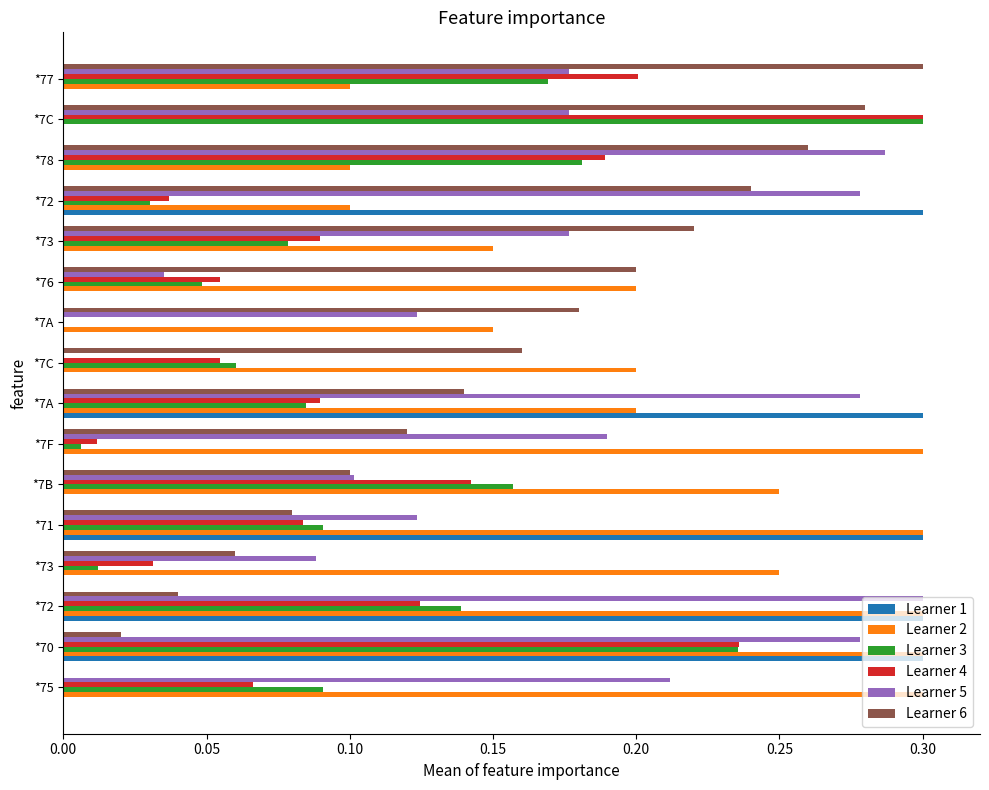

Reading left to right, transcribe all the data shown in this chart.

Learner 1: 0.0	0.3	0.3	0.0	0.3	0.0	0.0	0.3	0.0	0.0	0.0	0.0	0.3	0.0	0.0	0.0
Learner 2: 0.3	0.3	0.3	0.3	0.3	0.3	0.3	0.2	0.2	0.1	0.2	0.1	0.1	0.1	0.0	0.1
Learner 3: 0.1	0.2	0.1	0.0	0.1	0.2	0.0	0.1	0.1	0.0	0.0	0.1	0.0	0.2	0.3	0.2
Learner 4: 0.1	0.2	0.1	0.0	0.1	0.1	0.0	0.1	0.1	0.0	0.1	0.1	0.0	0.2	0.3	0.2
Learner 5: 0.2	0.3	0.3	0.1	0.1	0.1	0.2	0.3	0.0	0.1	0.0	0.2	0.3	0.3	0.2	0.2
Learner 6: 0.0	0.0	0.0	0.1	0.1	0.1	0.1	0.1	0.2	0.2	0.2	0.2	0.2	0.3	0.3	0.3